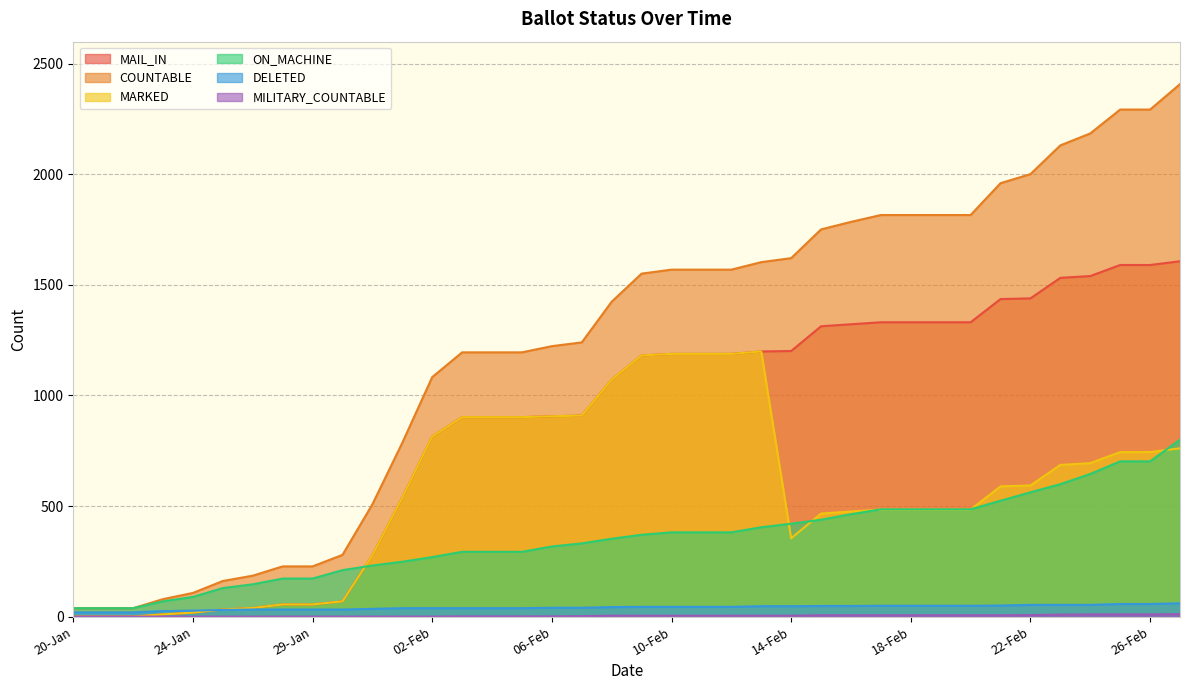

Rank the series at 01-Feb from highest to lowest value.

COUNTABLE, MAIL_IN, MARKED, ON_MACHINE, DELETED, MILITARY_COUNTABLE